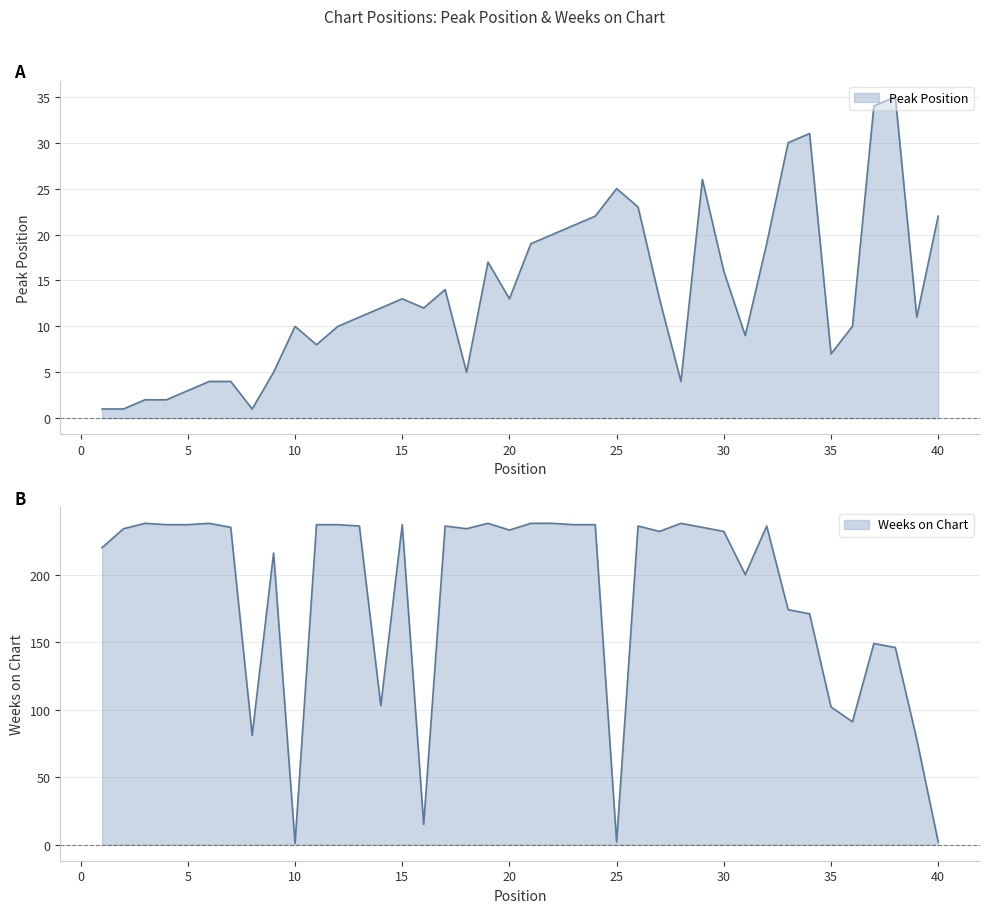

How many intersections are there between Weeks on Chart and Peak Position?

5